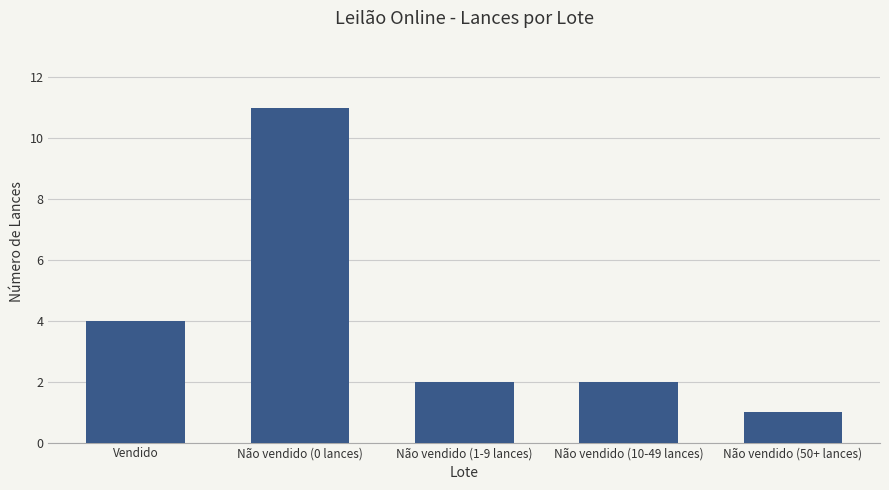

At which label is the value closest to 6?

Vendido